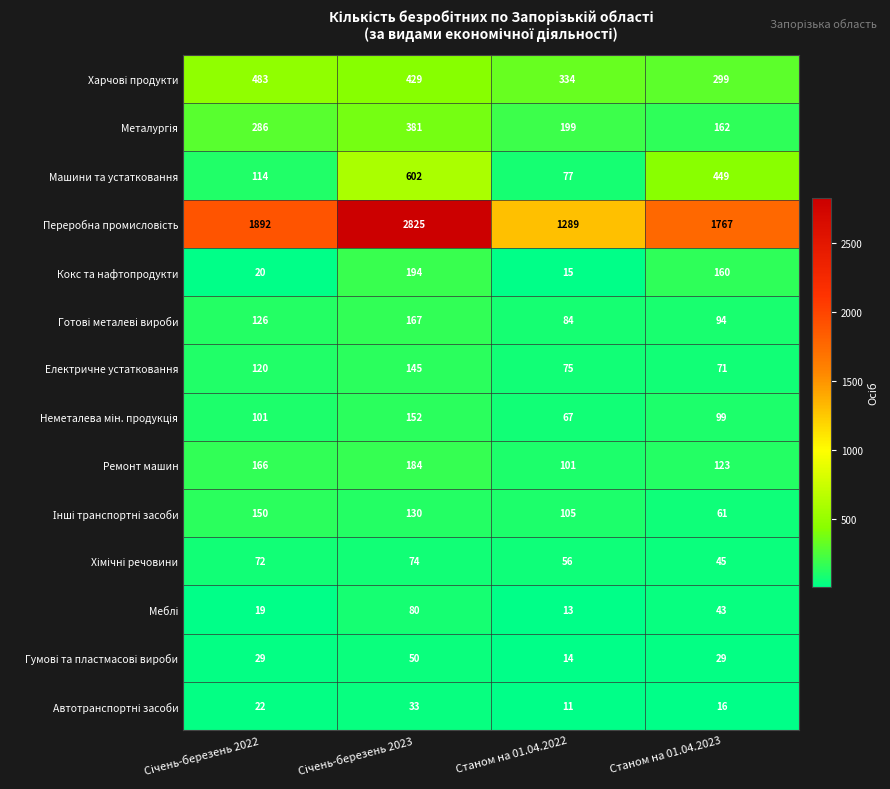

What is the maximum value shown in the chart?

2825